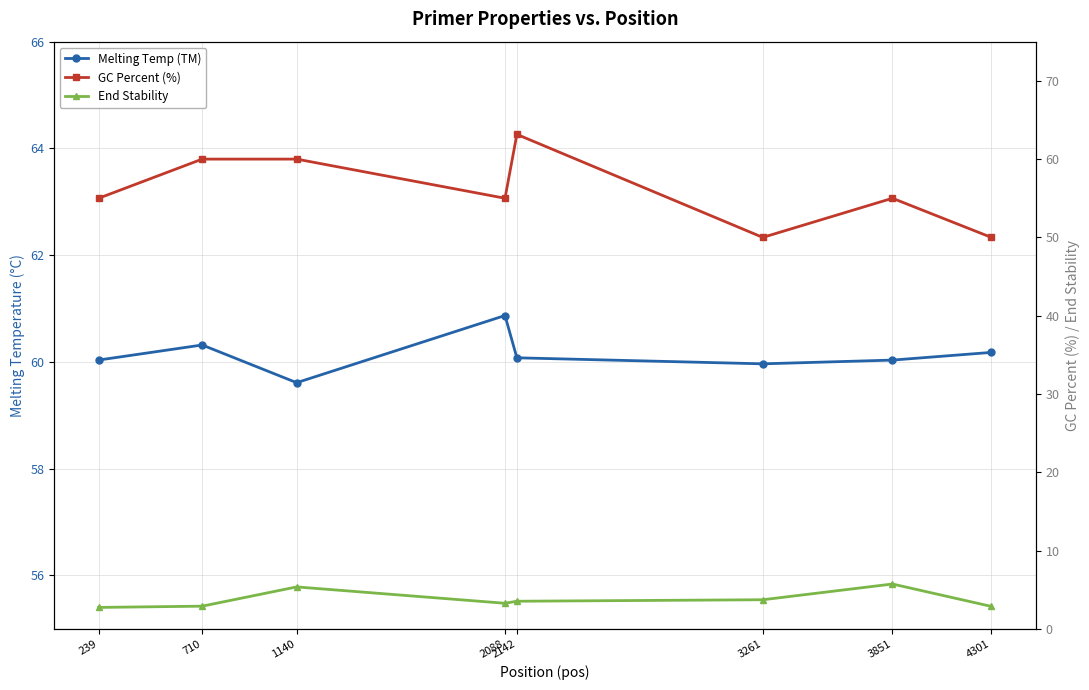

True or false: End Stability and GC Percent (%) cross at least once.

False